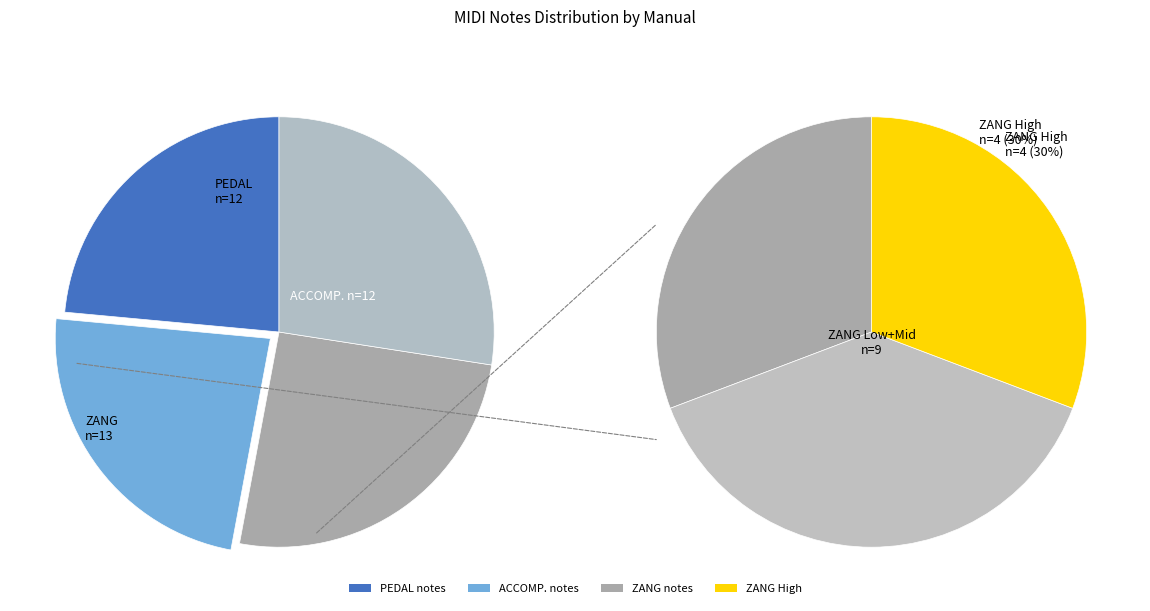

How many slices are in this pie chart?

4